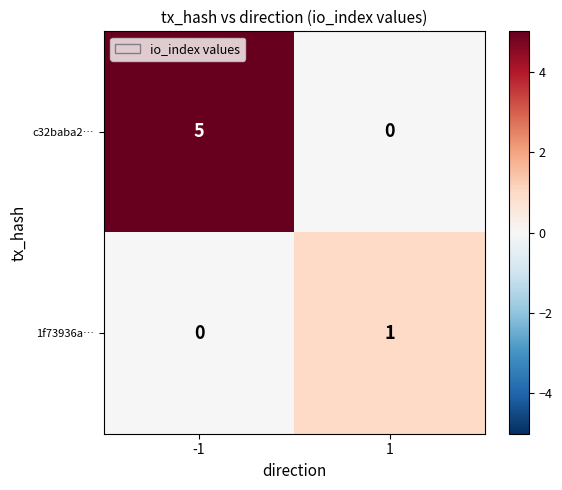

How many data points in c32baba2… are less than 5?

1